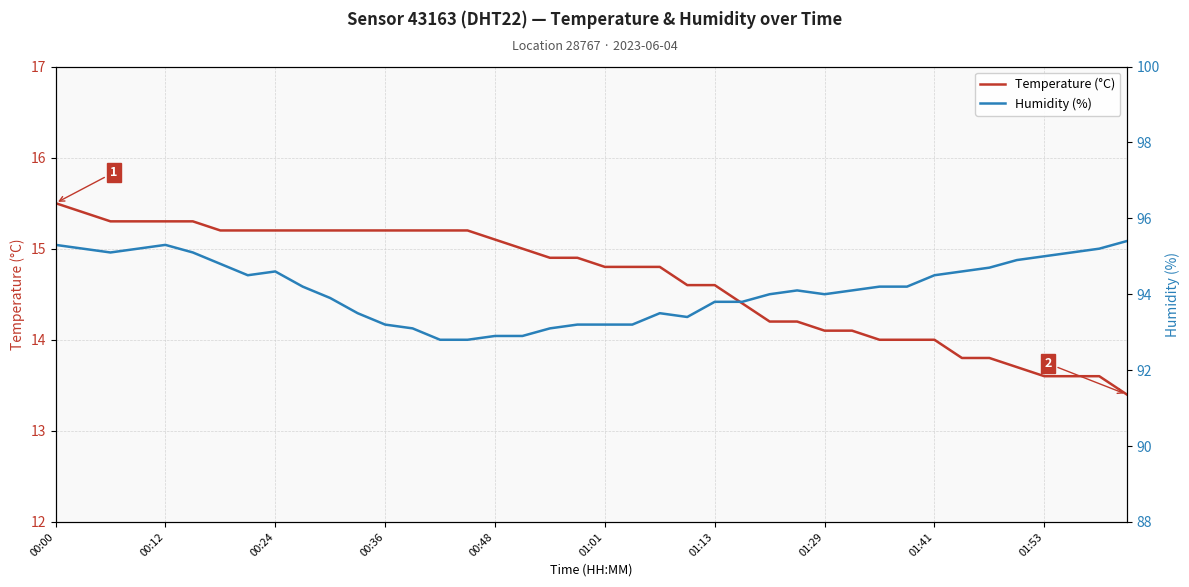

What are all the series names shown in the legend?

Temperature (°C), Humidity (%)